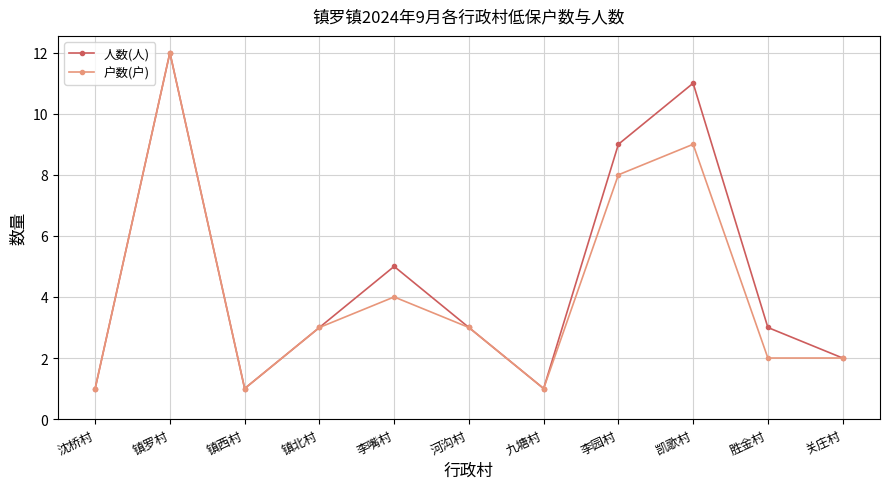

True or false: 户数(户) has more than 1 interior local peaks.

True